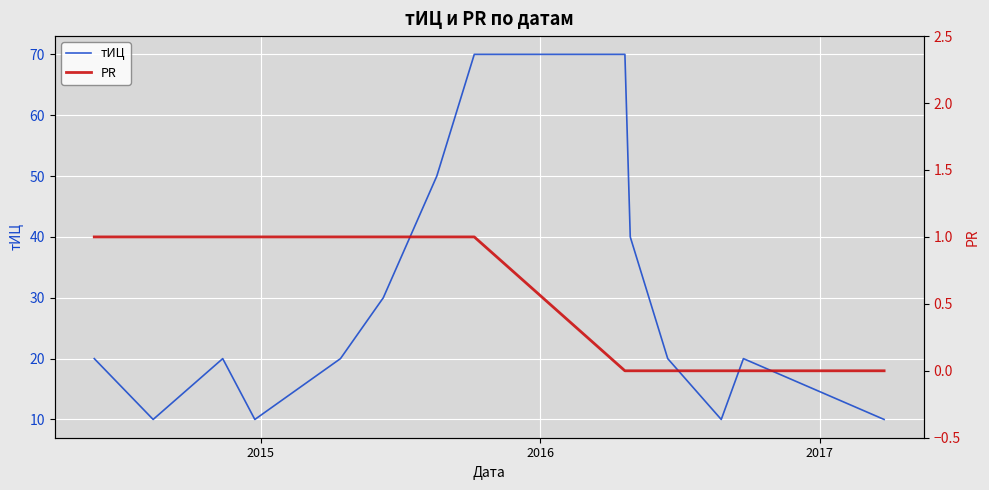

True or false: PR and тИЦ intersect in this chart.

False